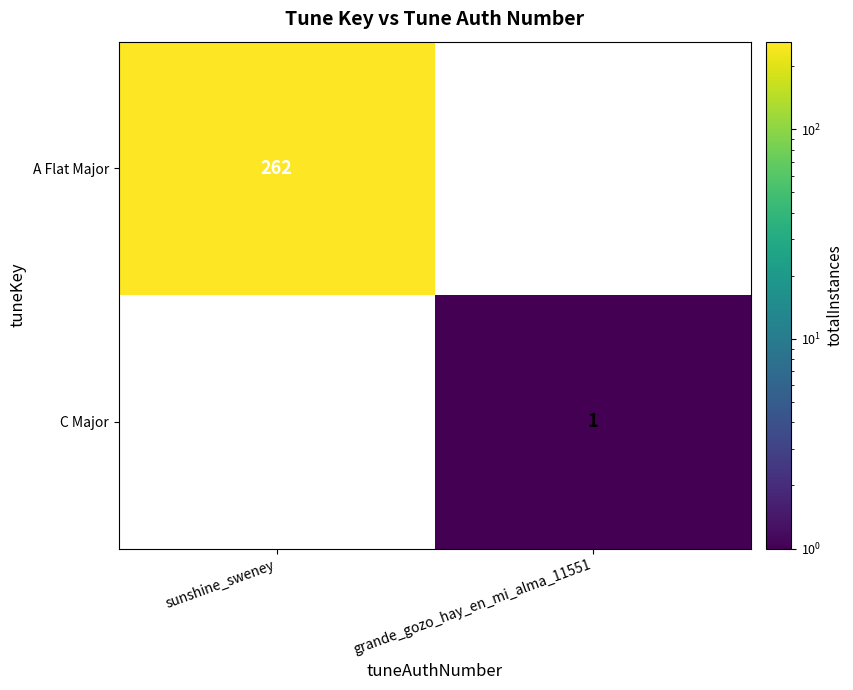

True or false: C Major has a value of 1 at grande_gozo_hay_en_mi_alma_11551.

True